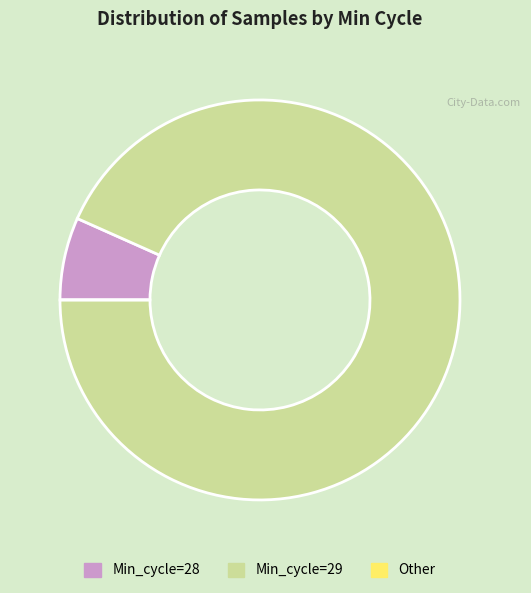

Which has a higher value, Min_cycle=29 or Min_cycle=28?

Min_cycle=29